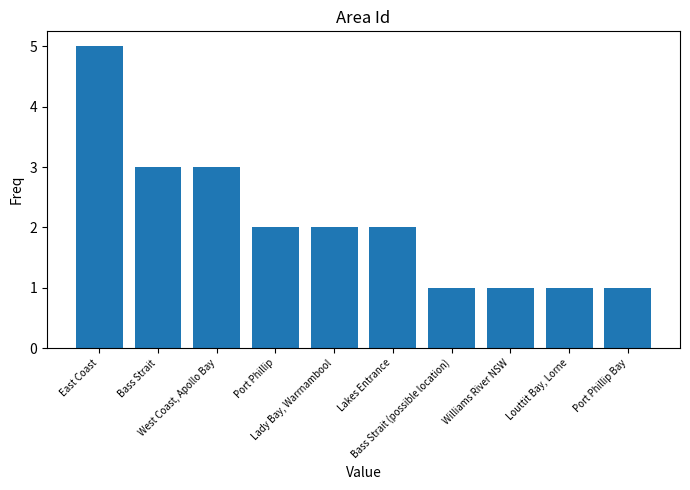

What is the difference between the maximum and minimum values?

4